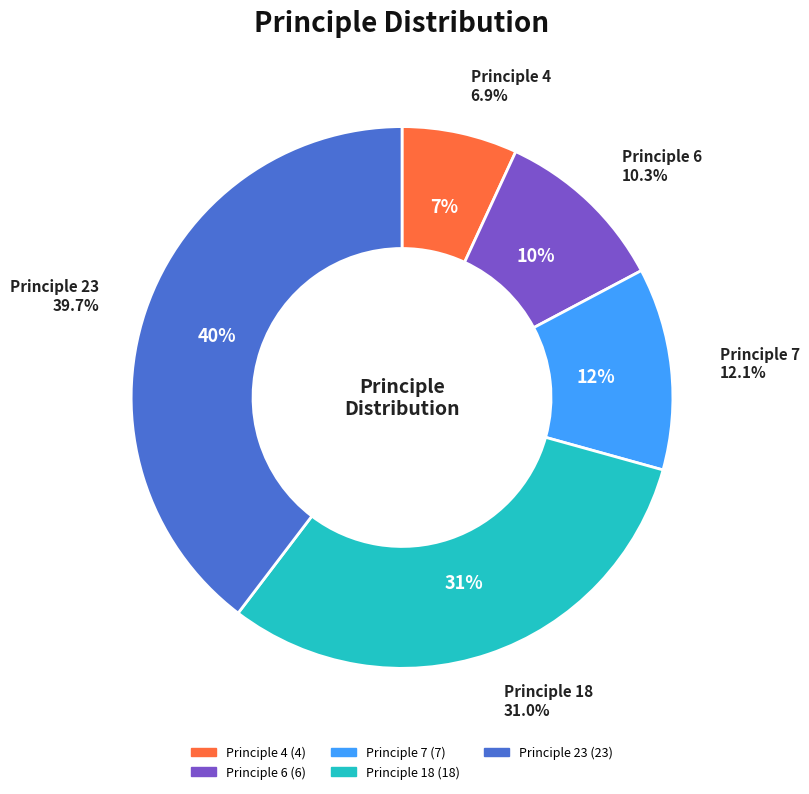

Combined, what portion of the pie is Principle 4 and Principle 23?

46.6%